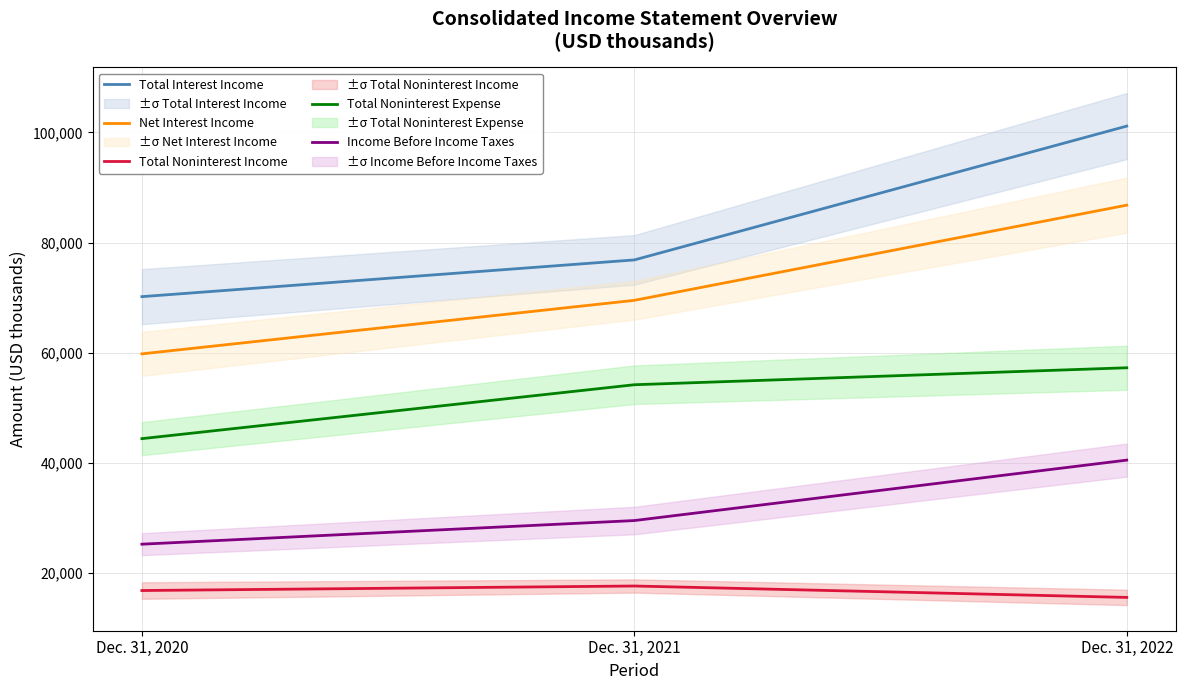

Reading left to right, transcribe all the data shown in this chart.

Total Interest Income: 70169	76840	101149
Net Interest Income: 59776	69498	86787
Total Noninterest Income: 16787	17609	15537
Total Noninterest Expense: 44376	54166	57249
Income Before Income Taxes: 25206	29497	40475